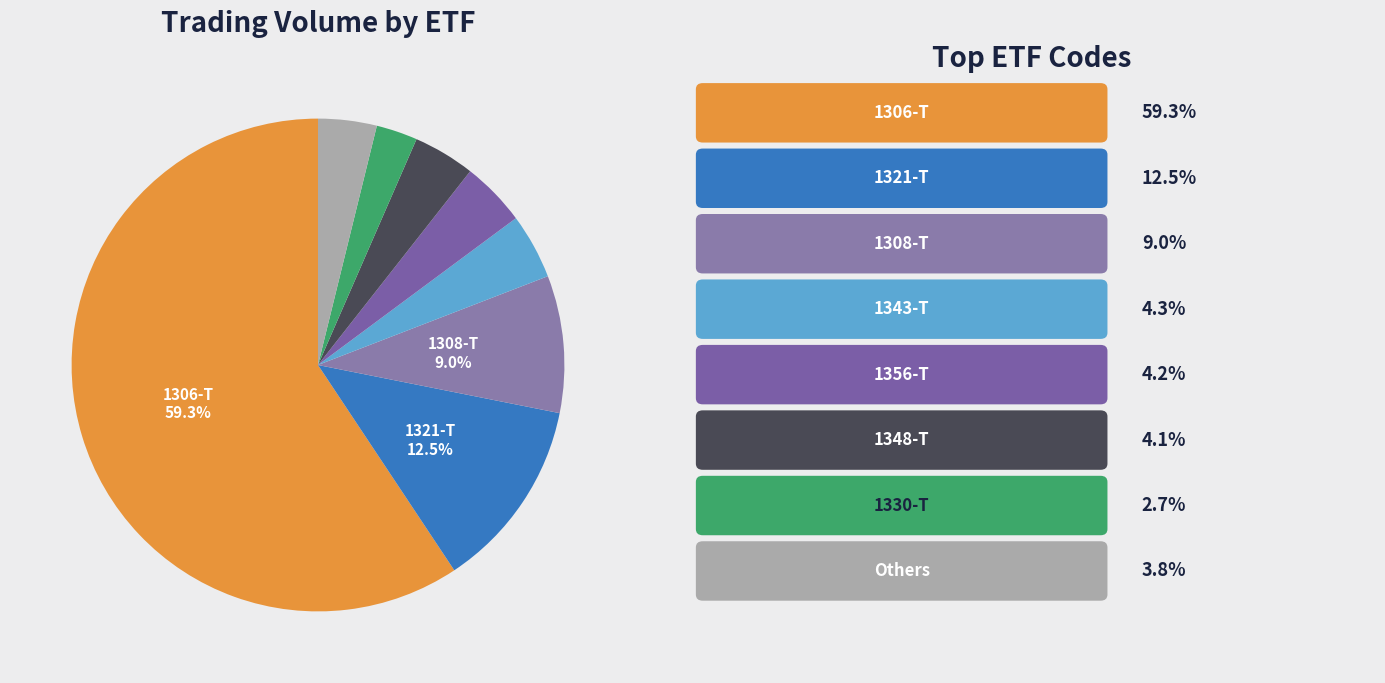

How many slices are in this pie chart?

8